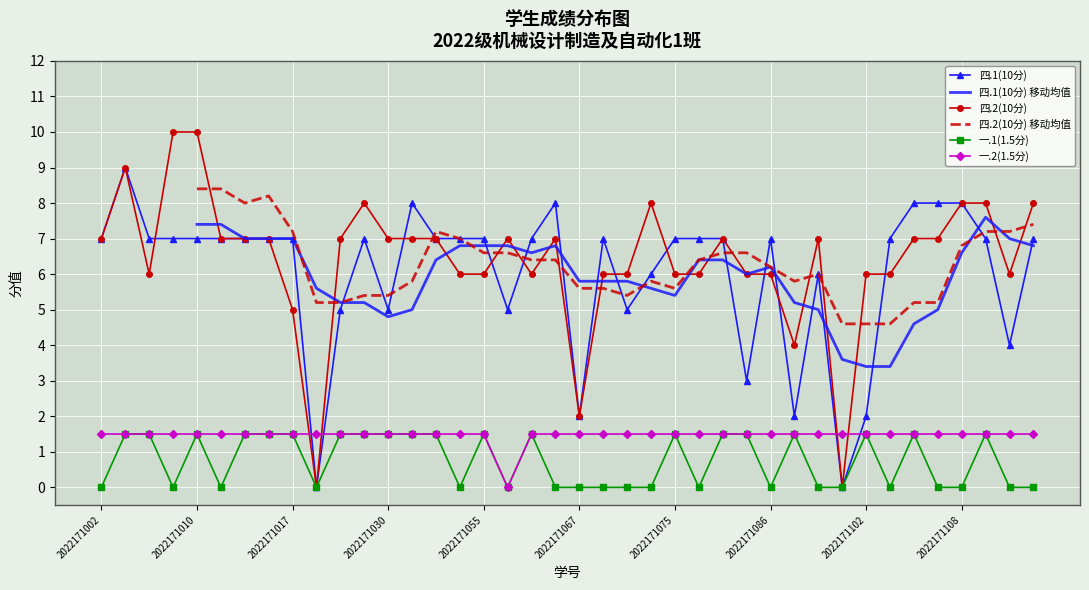

What is the greatest value displayed?

10.0